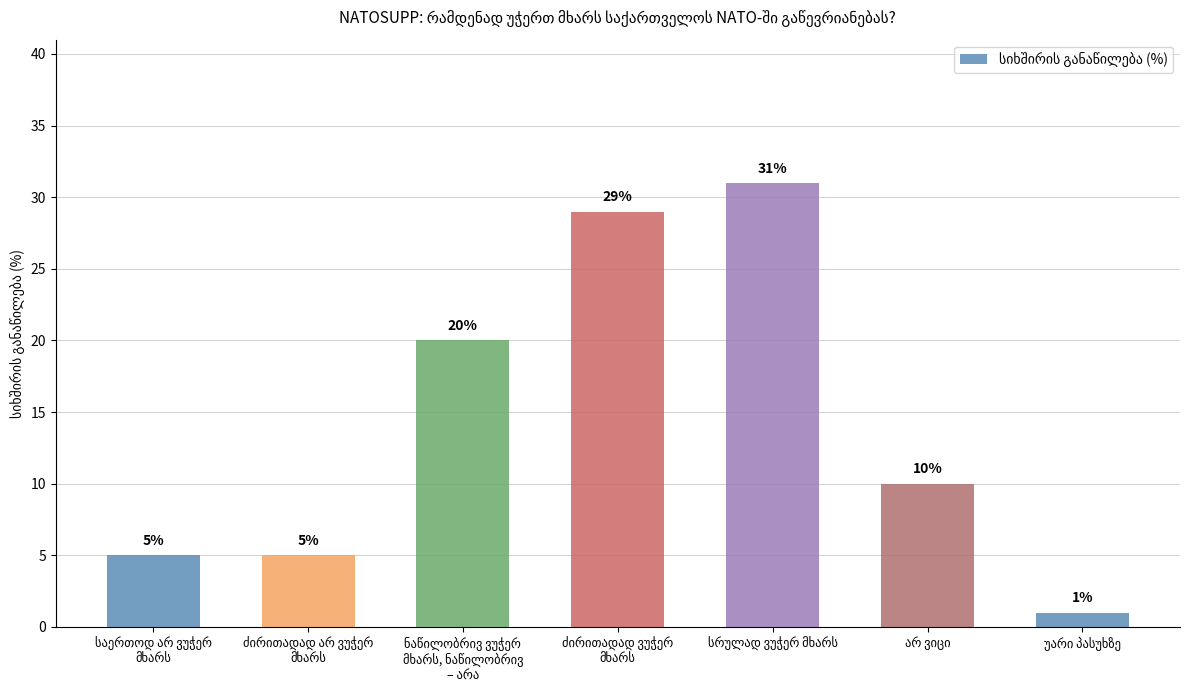

What is the difference between the maximum and minimum values?

30